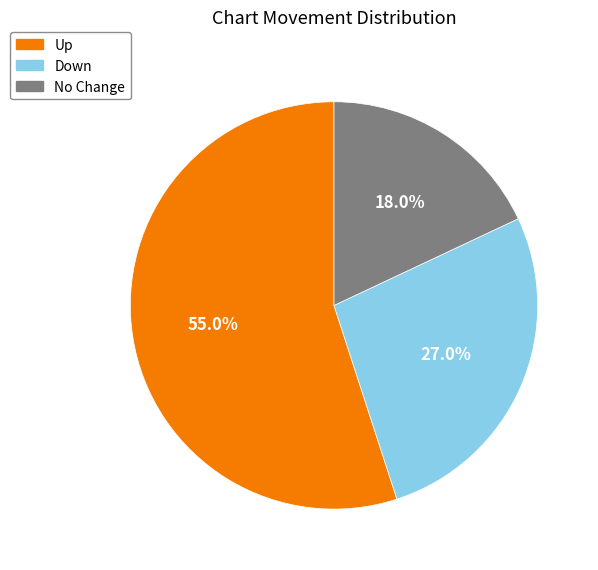

Is there a majority slice in this chart?

Yes